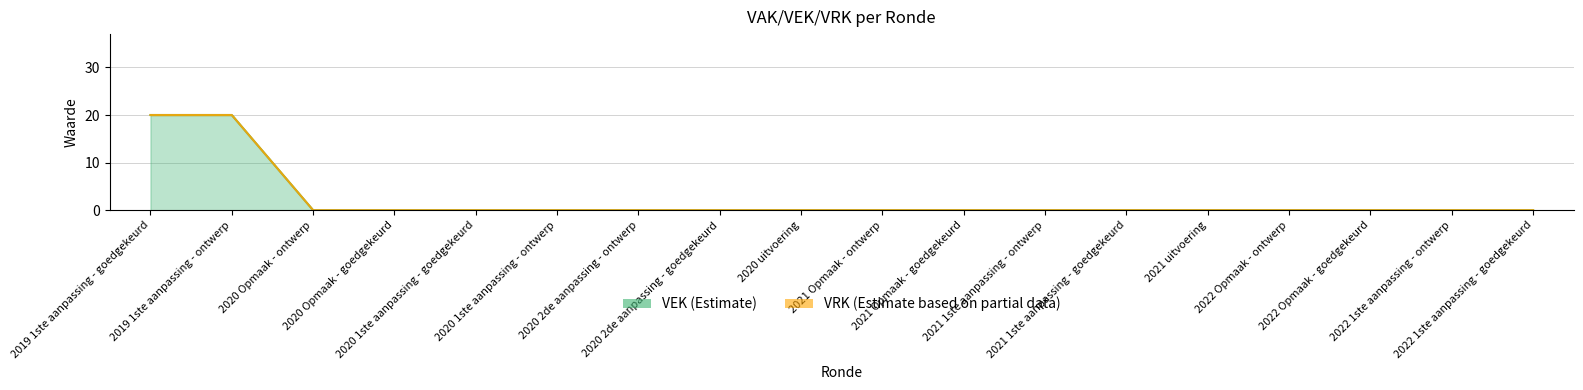

True or false: the data has more than 2 interior local peaks.

False